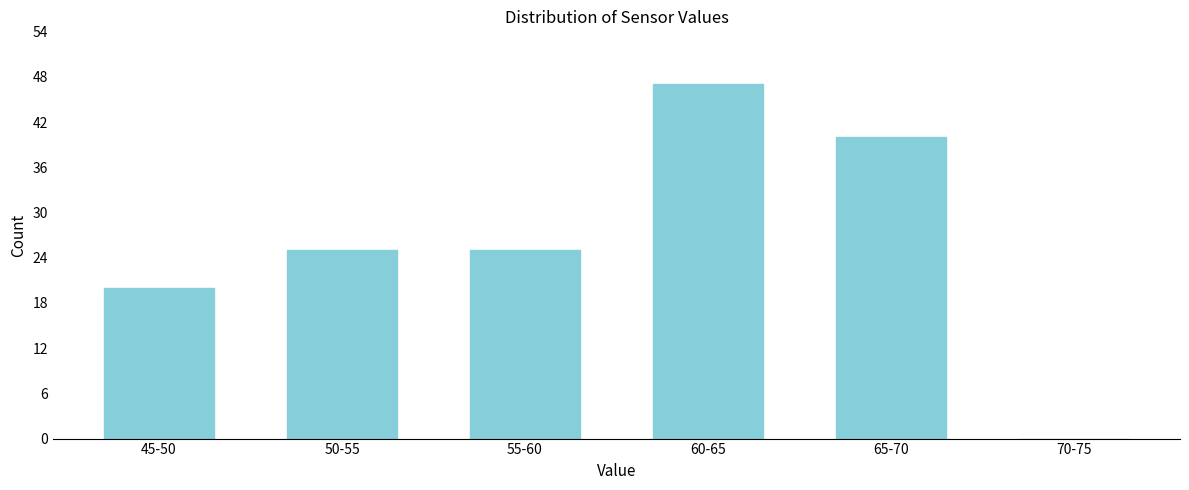

Reading right to left, what are all the values shown in this chart?

70-75=0	65-70=40	60-65=47	55-60=25	50-55=25	45-50=20